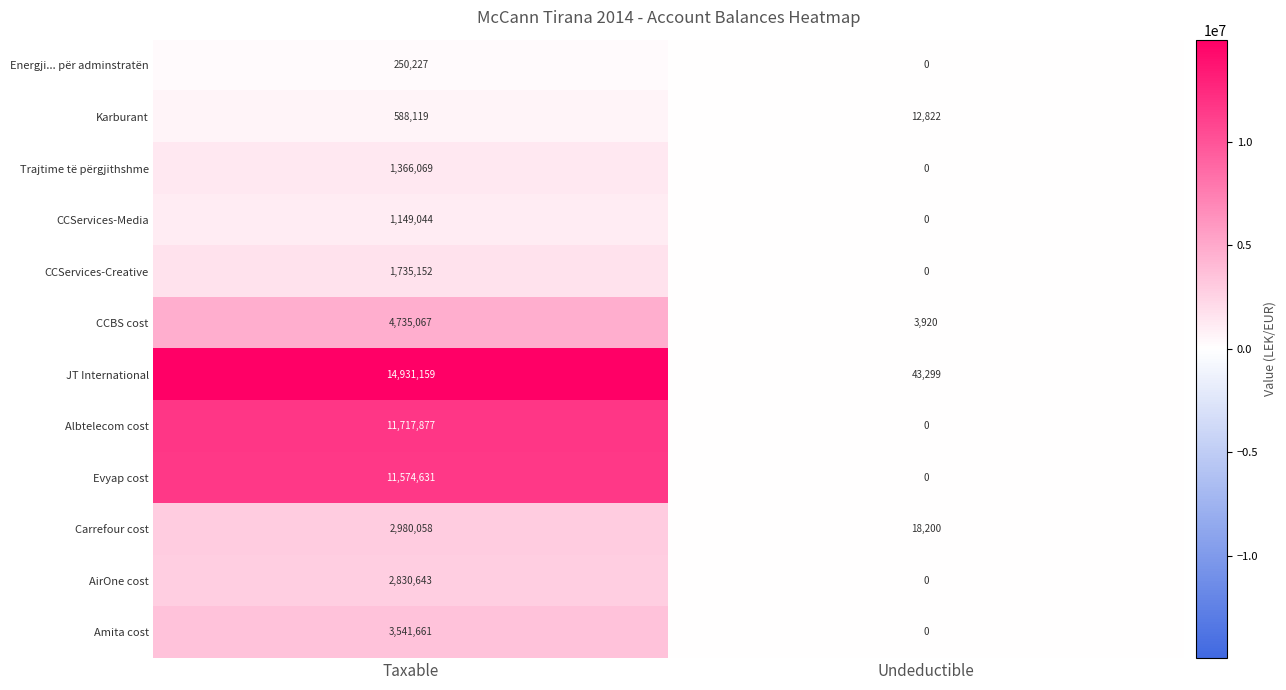

What is the difference between the maximum and minimum values in the Energji... për adminstratën series?

250227